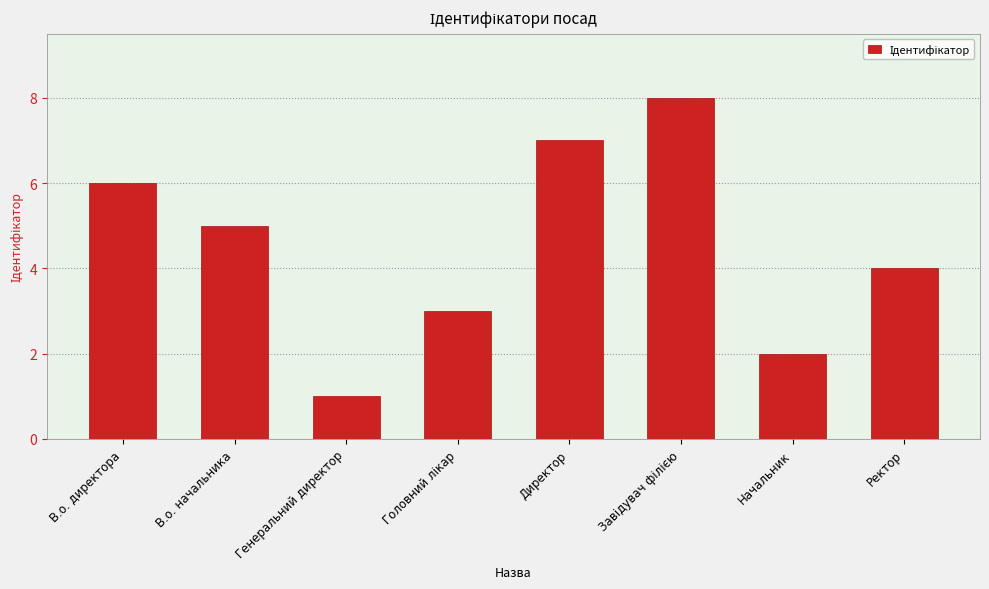

What is the label of the 8th bar from the right?

В.о. директора